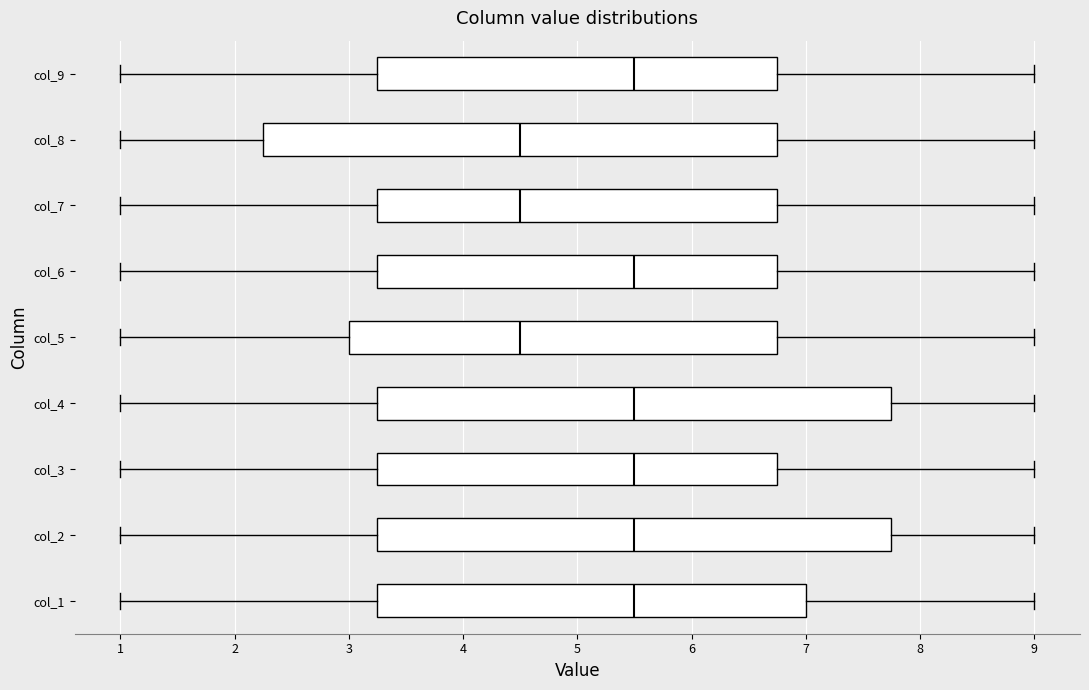

Where is the right edge of the box for col_1 on the x-axis? The values are not printed on the chart, so give them approximately, as read against the axis.

7.0